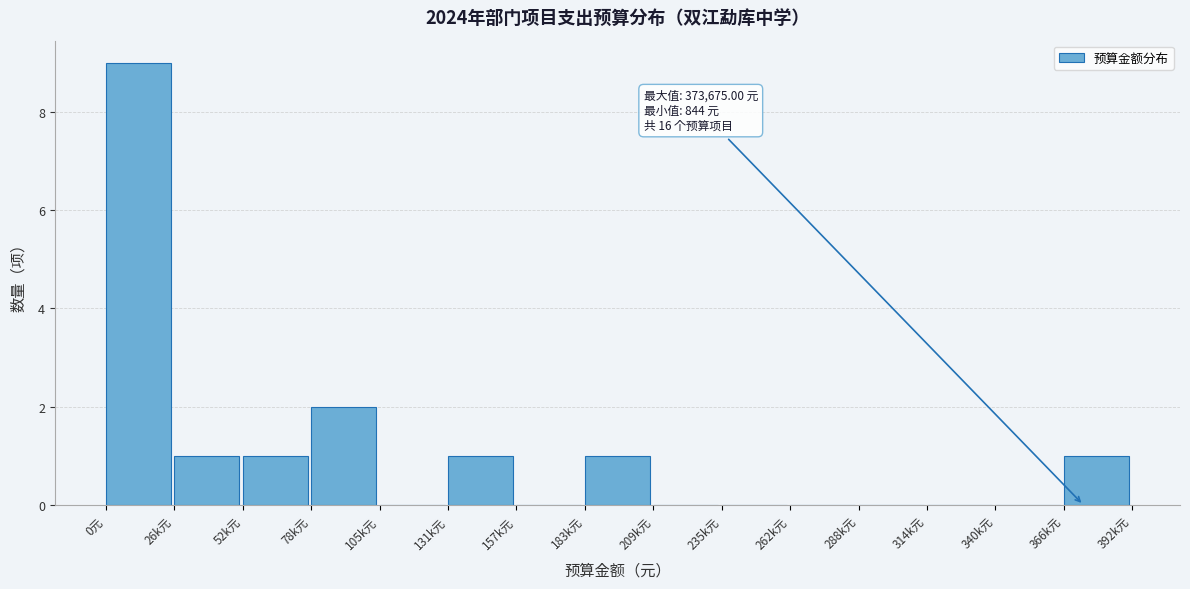

Reading left to right, list all the values displayed in this chart.

0元=9	26k元=1	52k元=1	78k元=2	105k元=0	131k元=1	157k元=0	183k元=1	209k元=0	235k元=0	262k元=0	288k元=0	314k元=0	340k元=0	366k元=1